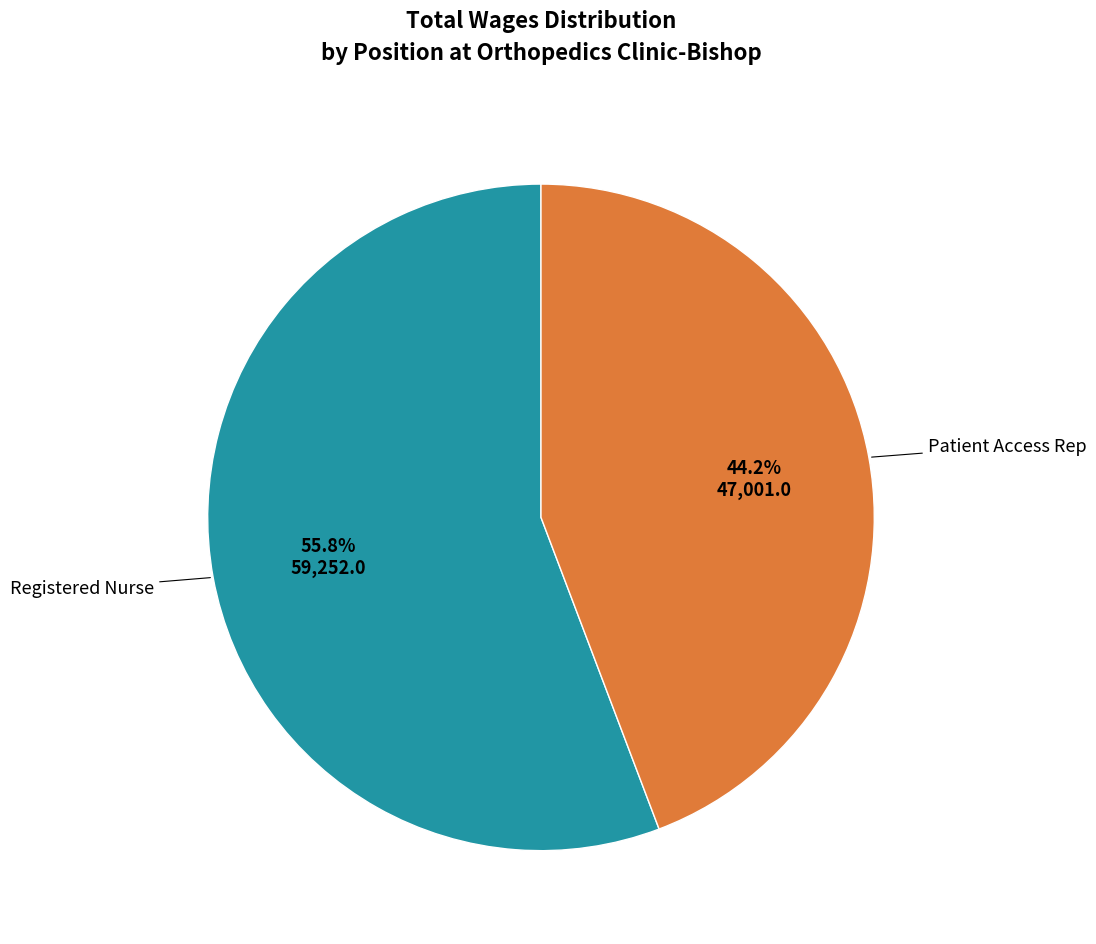

Is there a majority slice in this chart?

Yes